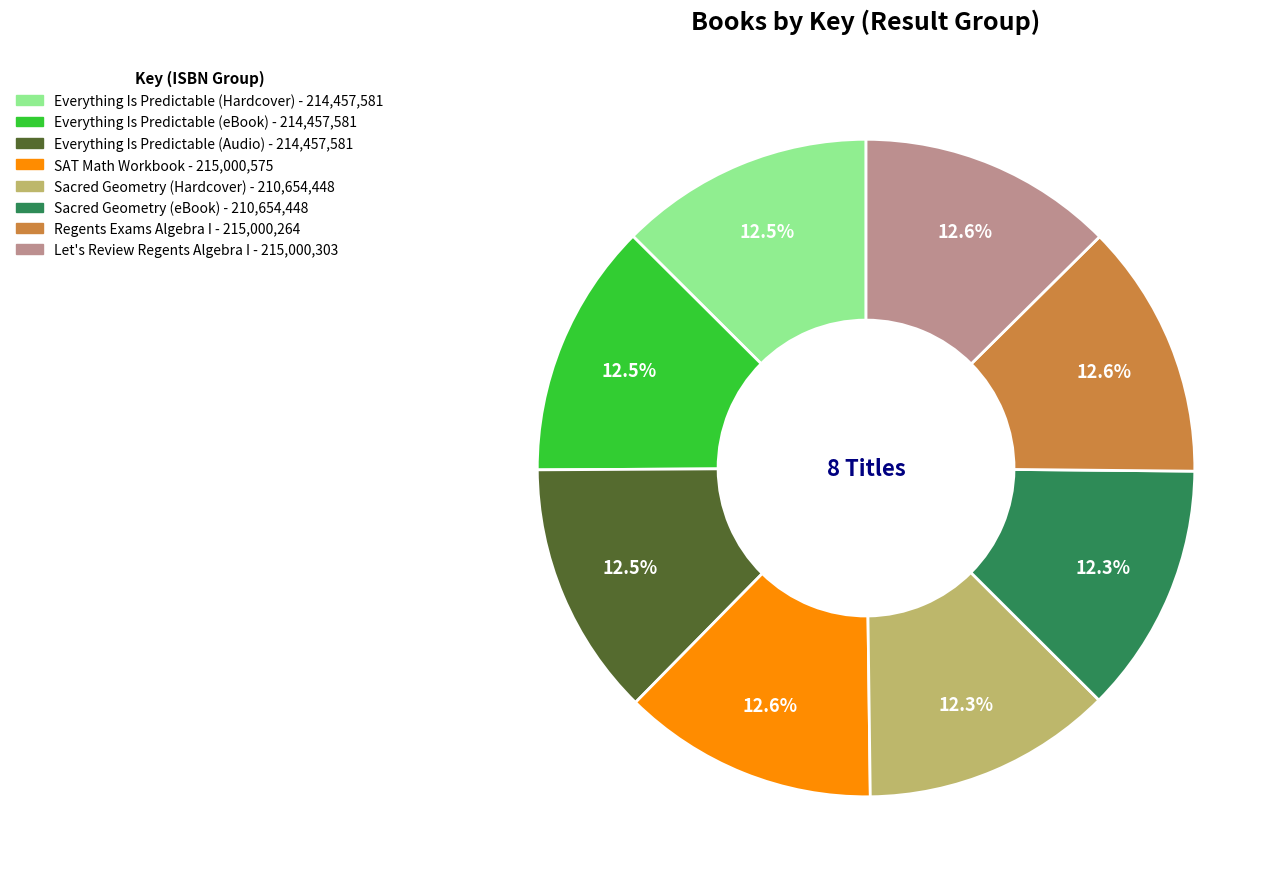

What percentage is the Sacred Geometry (eBook) slice, to the nearest percent?

12%